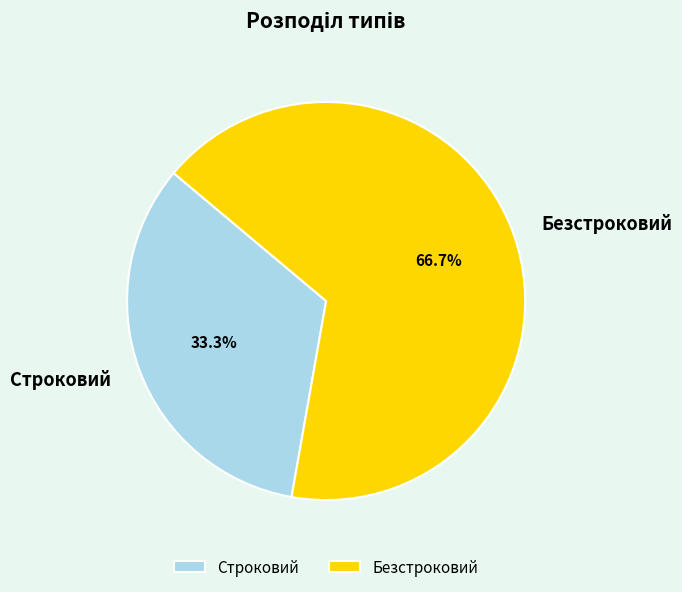

What percentage is the Безстроковий slice, to the nearest percent?

67%